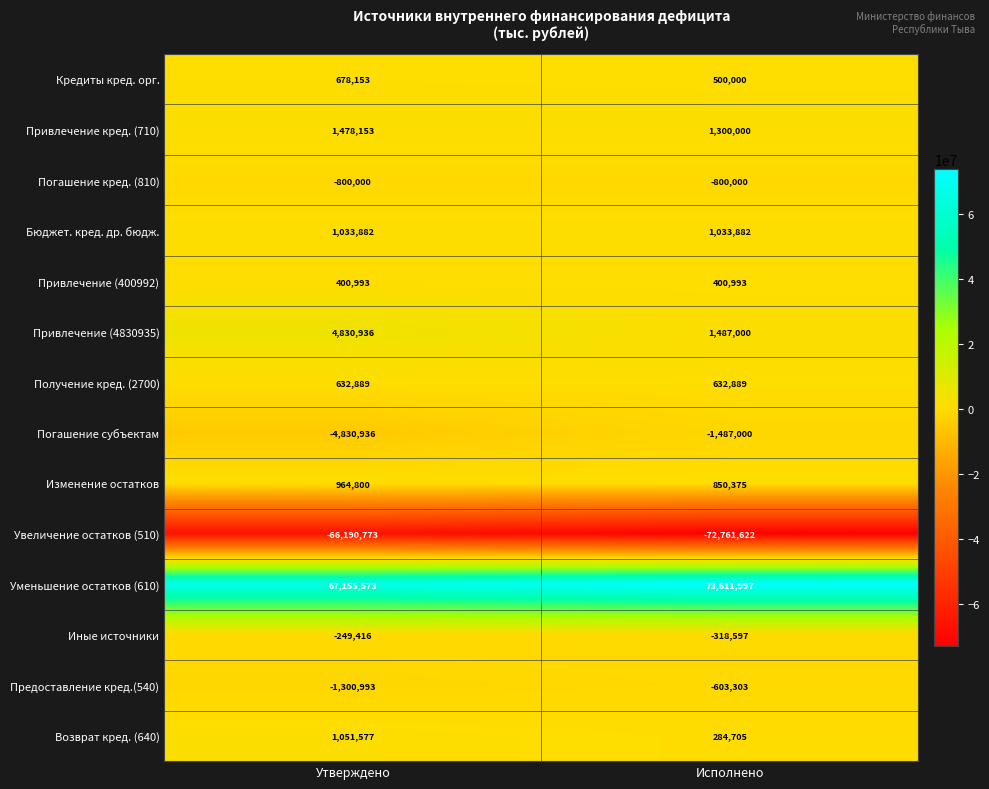

What is the spread (max minus min) of values at Утверждено?

133346346